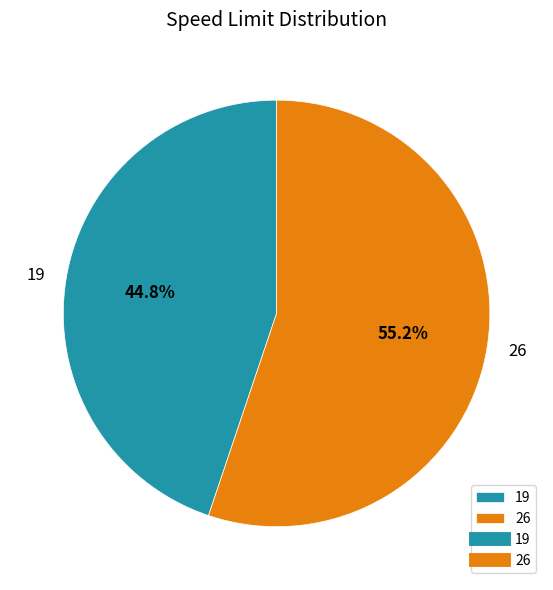

How many slices are in this pie chart?

2